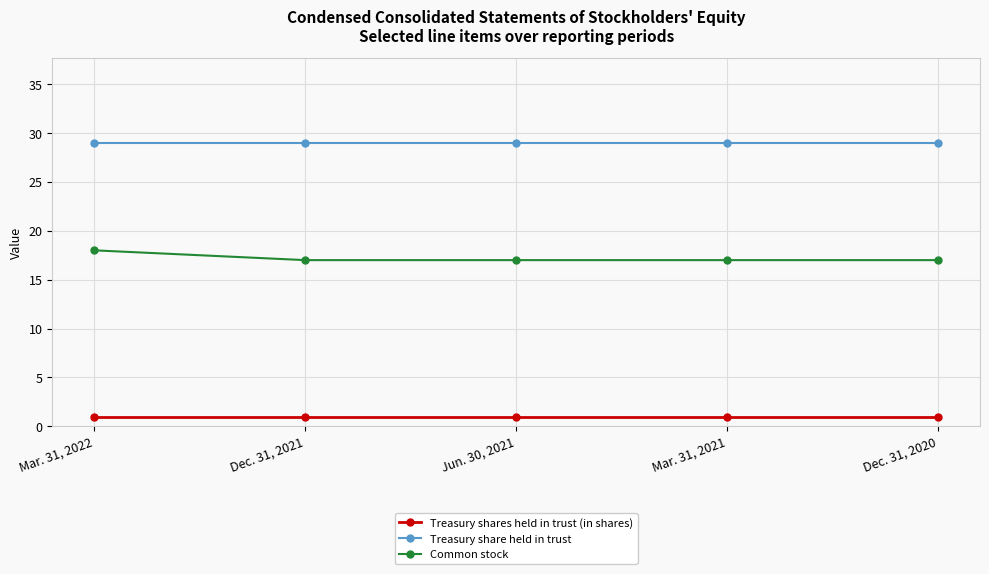

What is the label of the 3rd point from the right?

Jun. 30, 2021